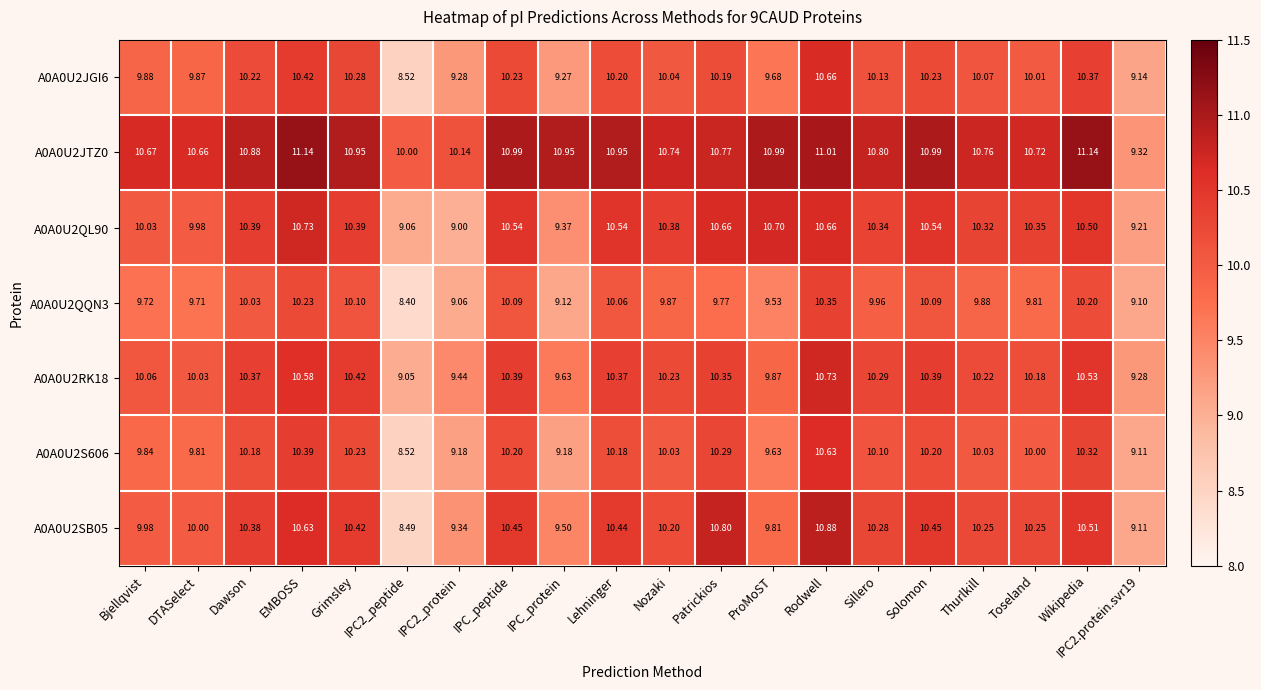

Is the value of A0A0U2JTZ0 at EMBOSS greater than the value of A0A0U2S606 at Solomon?

Yes